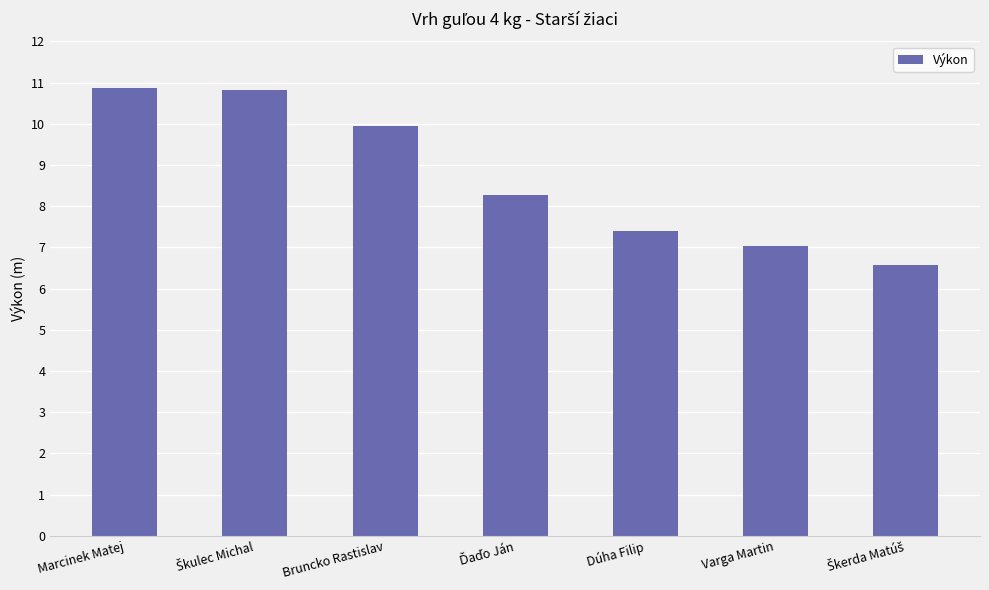

Where does the data first go above 8?

Marcinek Matej